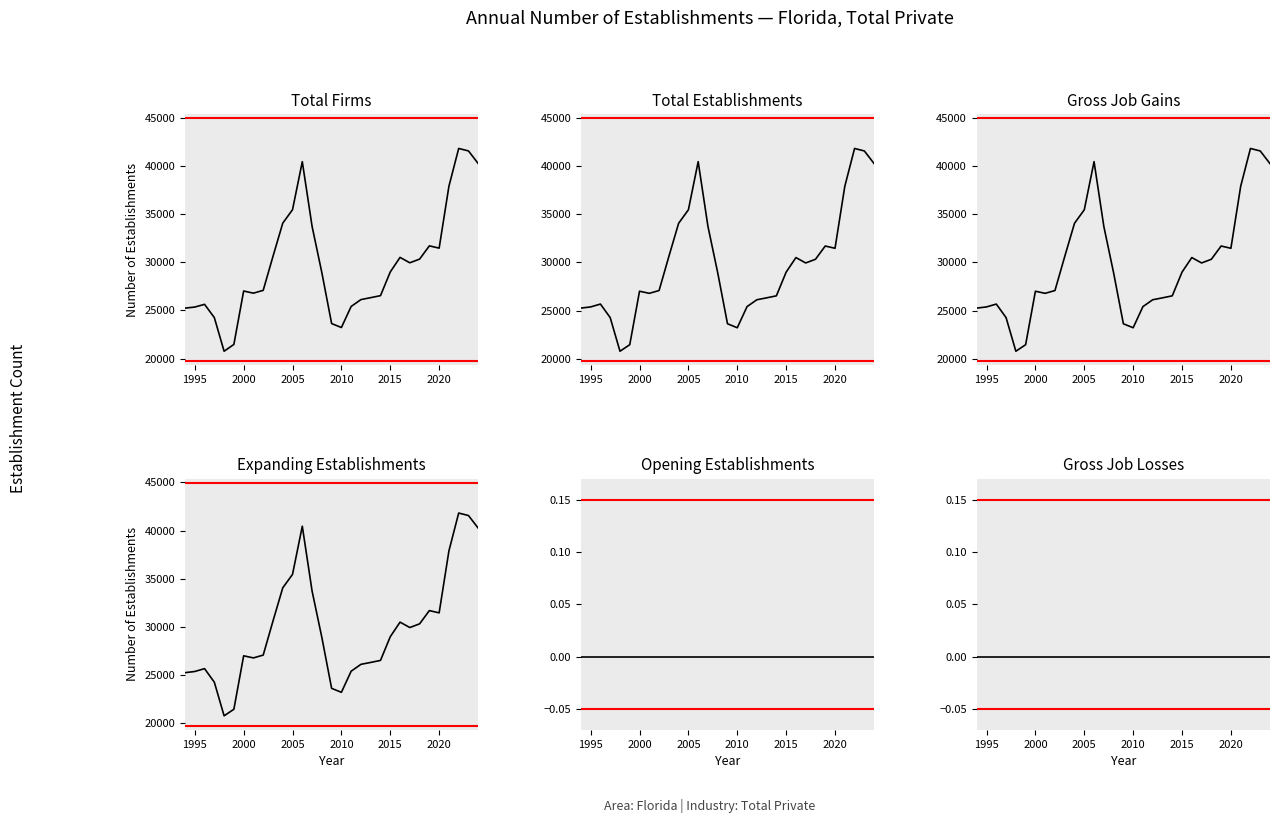

How many categories are shown in the chart?

31